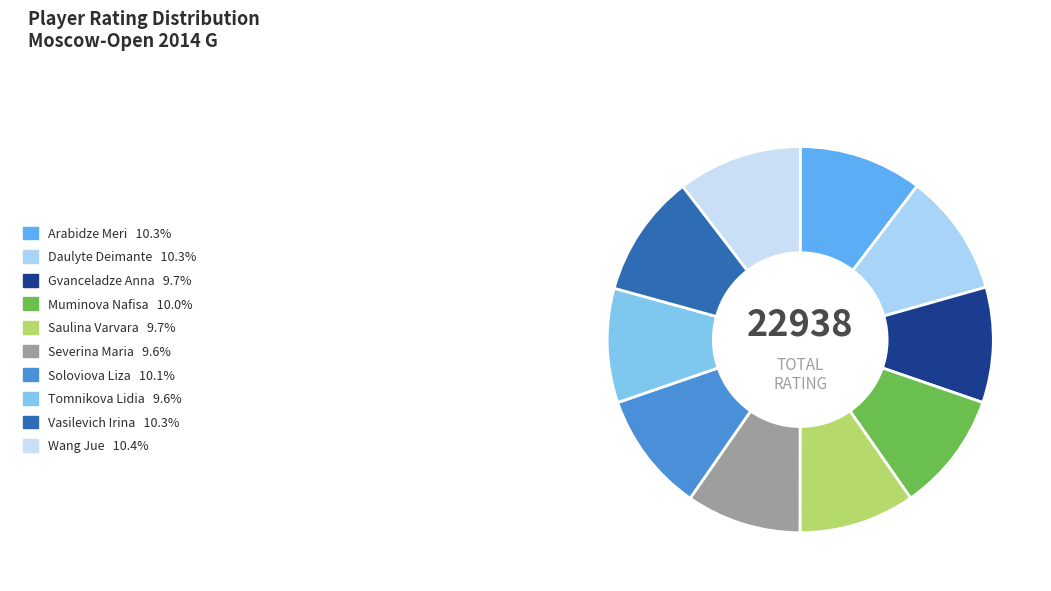

What is the ratio of the value at Wang Jue to the value at Muminova Nafisa?

1.0